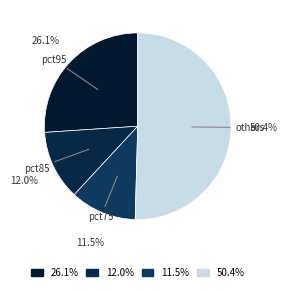

How many segments does this pie chart have?

4